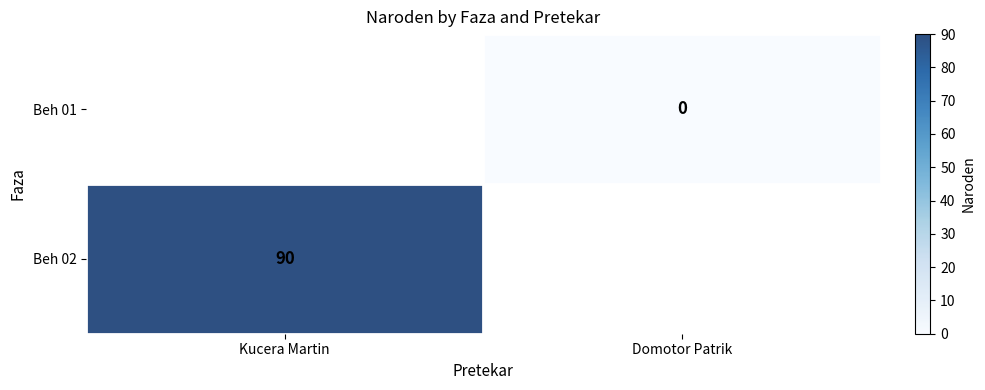

The value of Beh 02 at Kucera Martin is 161.8. True or false?

False